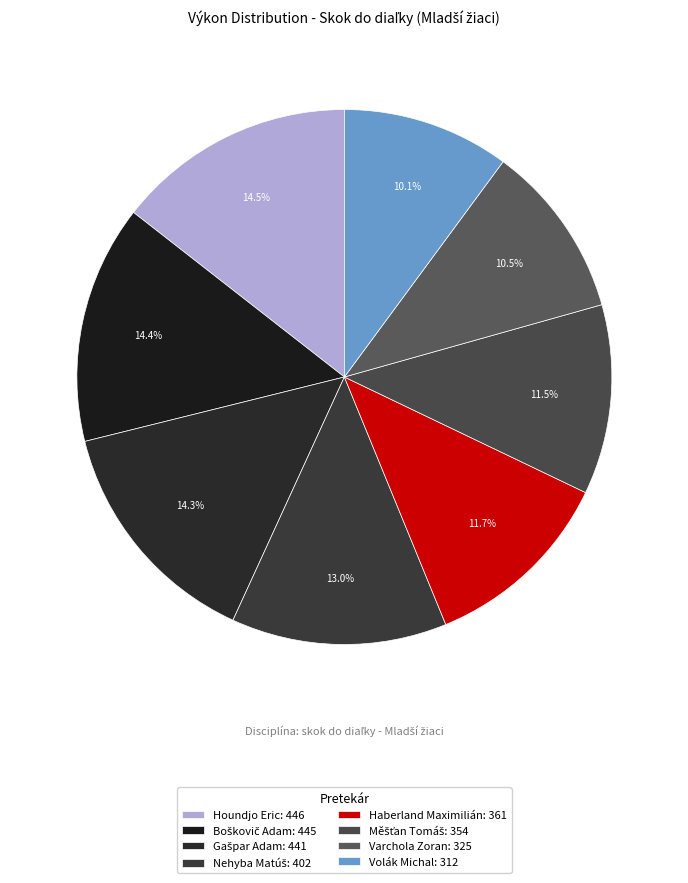

To the nearest percent, what is the difference between the largest and smallest slice percentages?

4%